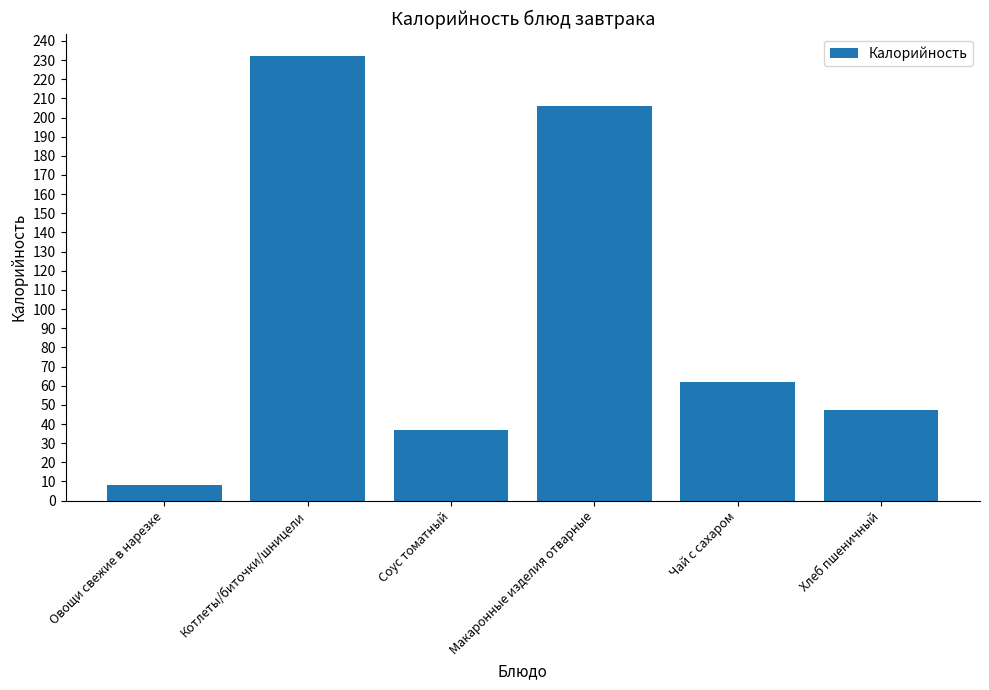

Are the bars horizontal?

No